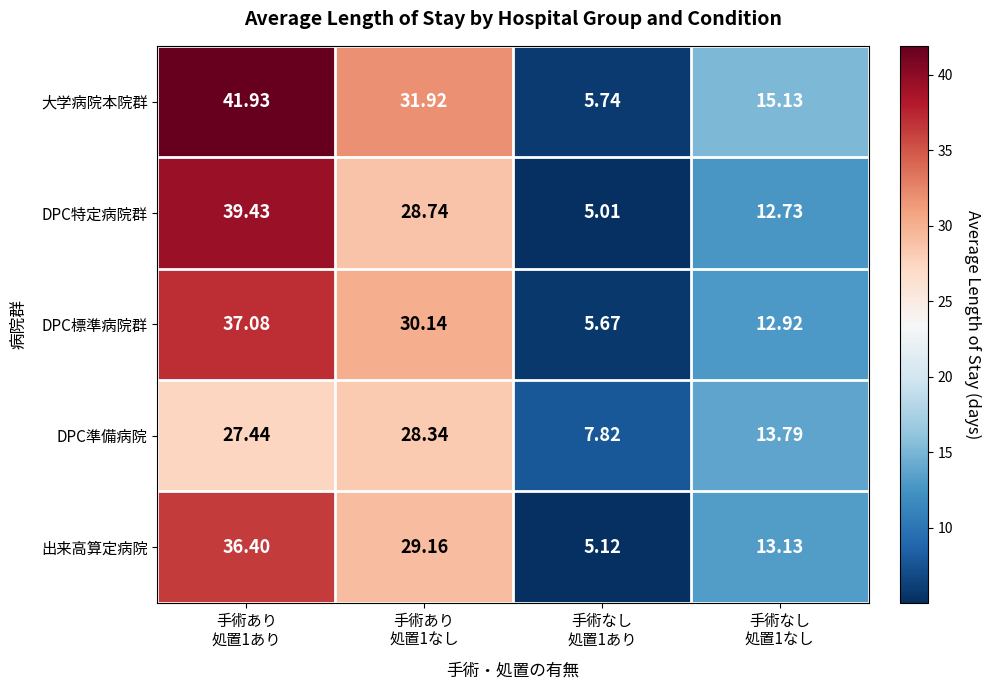

List the series in order of their peak value, highest first.

大学病院本院群, DPC特定病院群, DPC標準病院群, 出来高算定病院, DPC準備病院